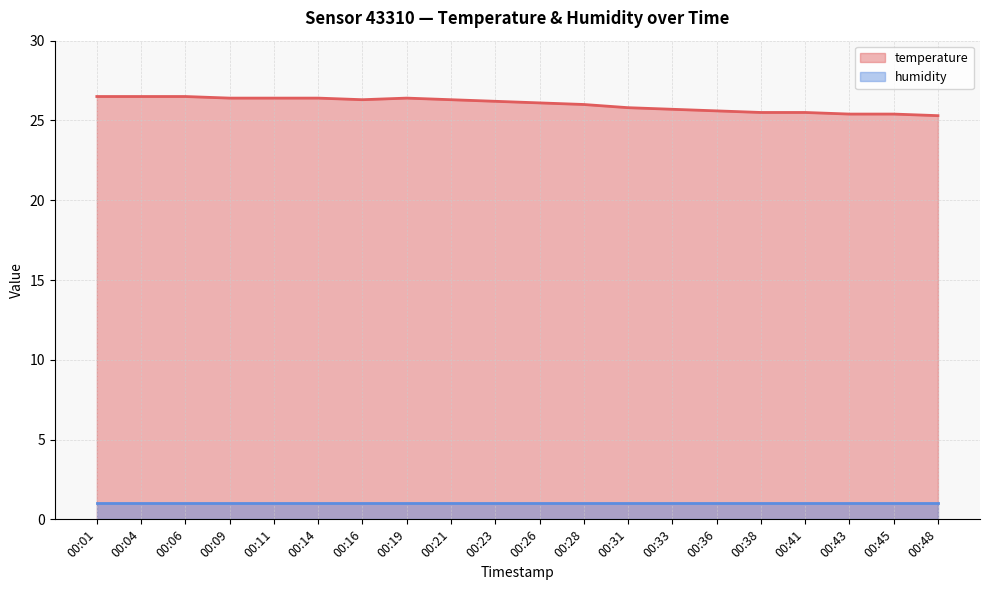

What are all the series names shown in the legend?

temperature (line), humidity (line)